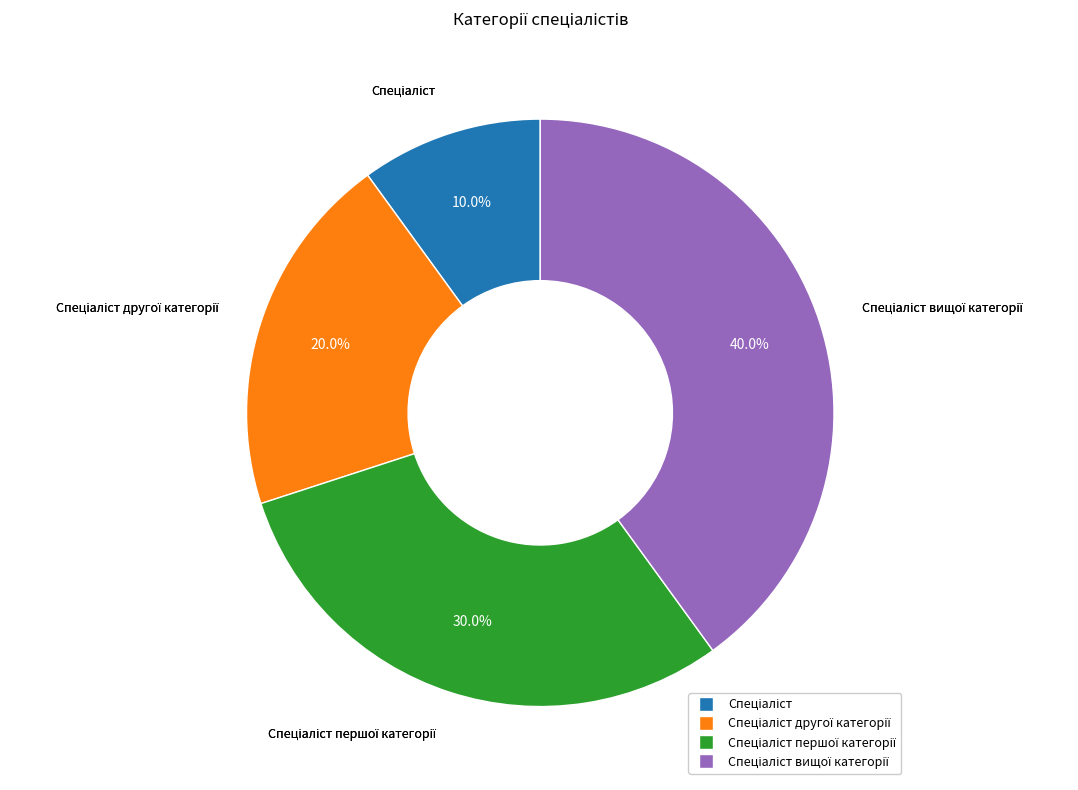

Does any single category account for the majority?

No